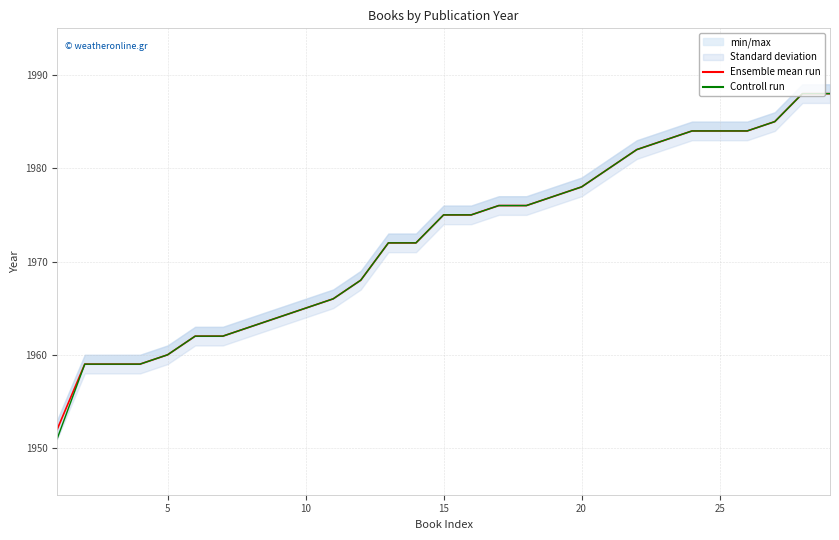

True or false: Ensemble mean run and Controll run intersect in this chart.

False